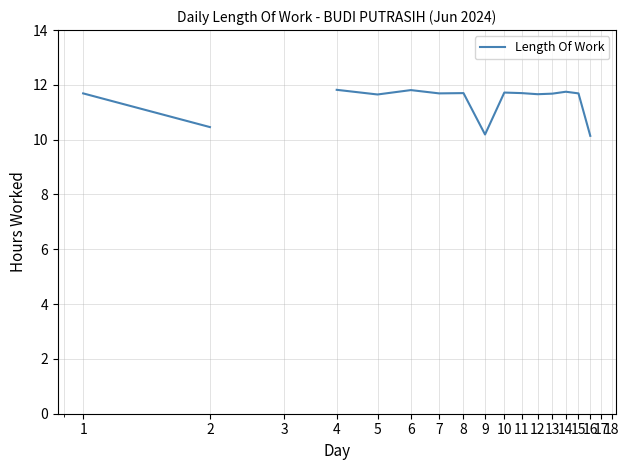

What is the maximum value shown in the chart?

11.8